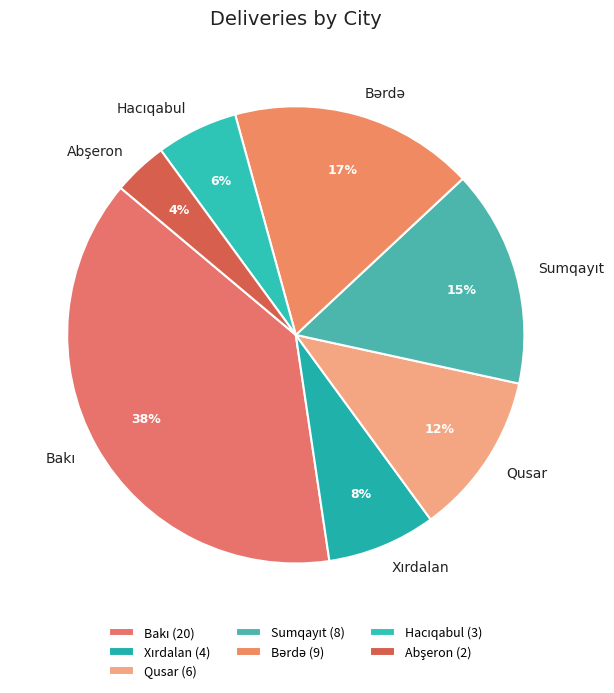

True or false: Qusar accounts for 21% of the total.

False